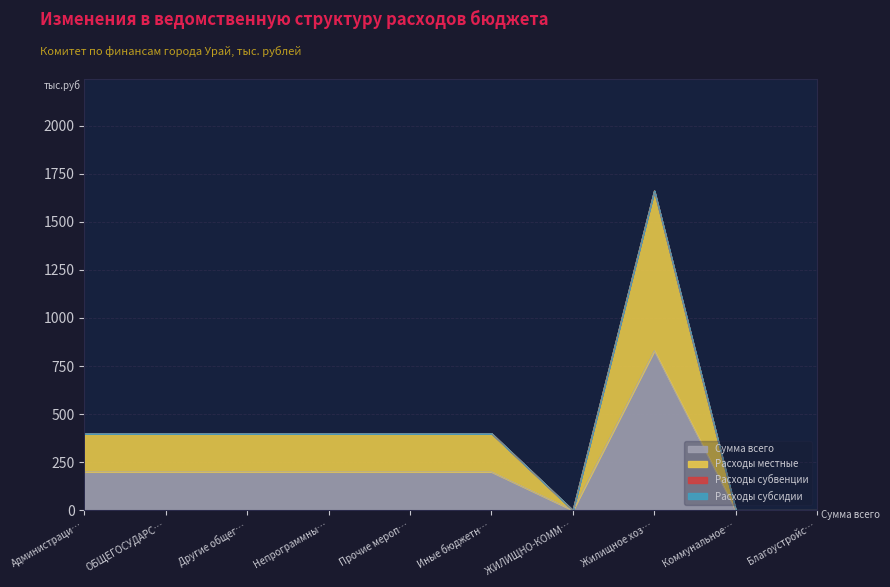

Which category has the highest value in the Расходы местные series?

Жилищное хозяйство